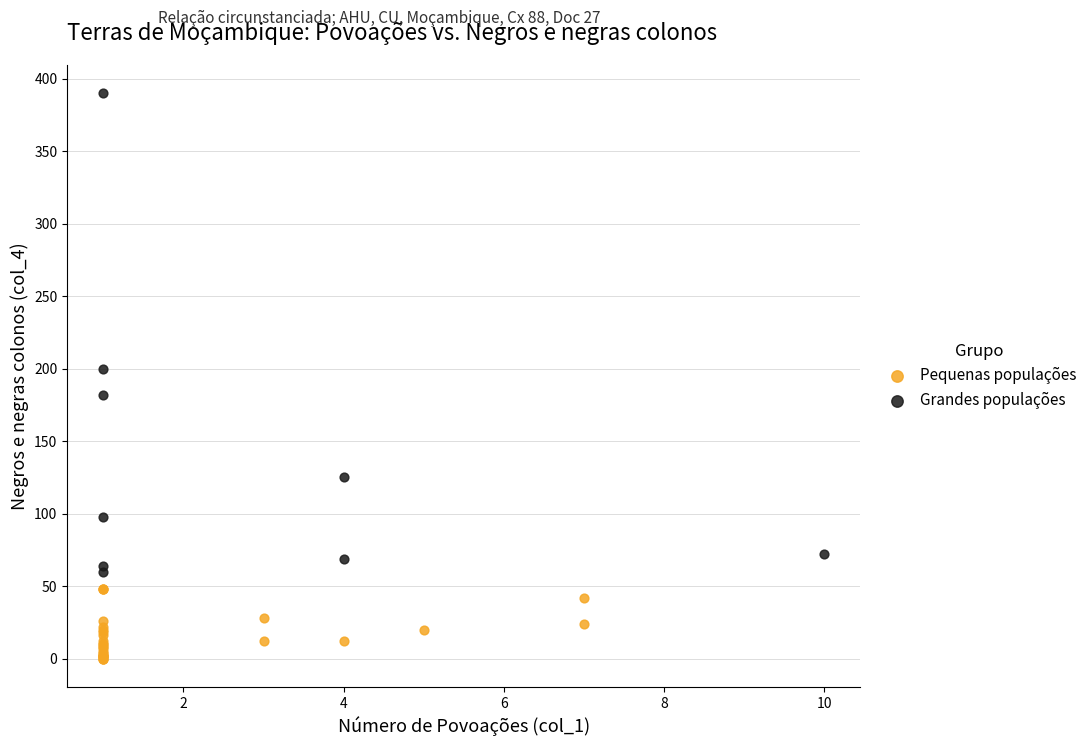

Which series contains the highest Y value?

Grandes populações